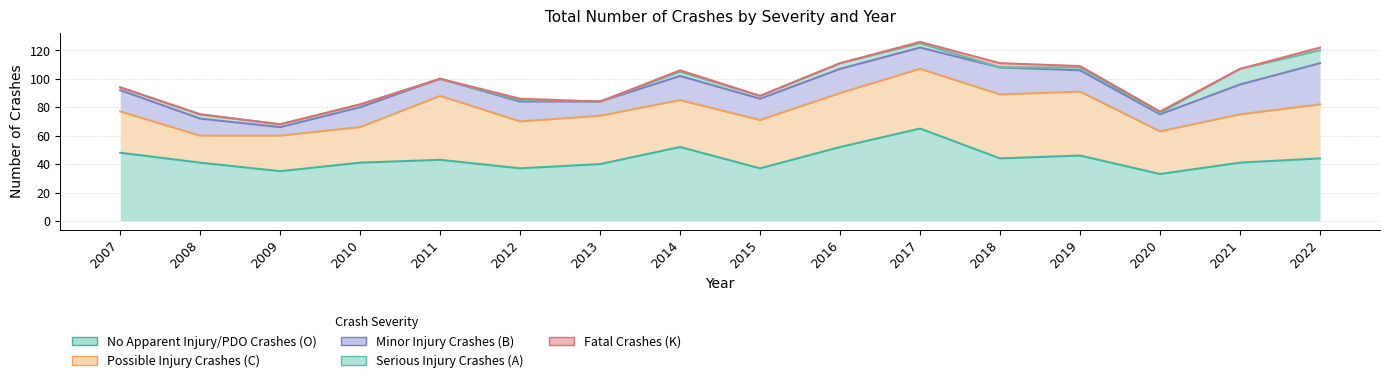

True or false: Possible Injury Crashes (C) and Serious Injury Crashes (A) cross at least once.

False